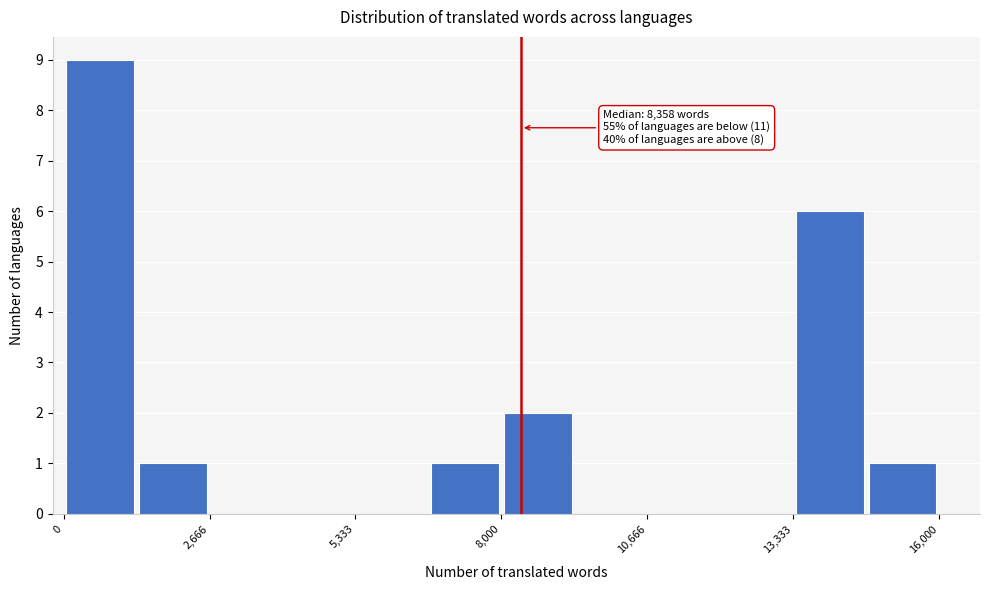

Around what value on the x-axis is the tallest bar? Give the approximate position of its centre, as read against the axis.

500